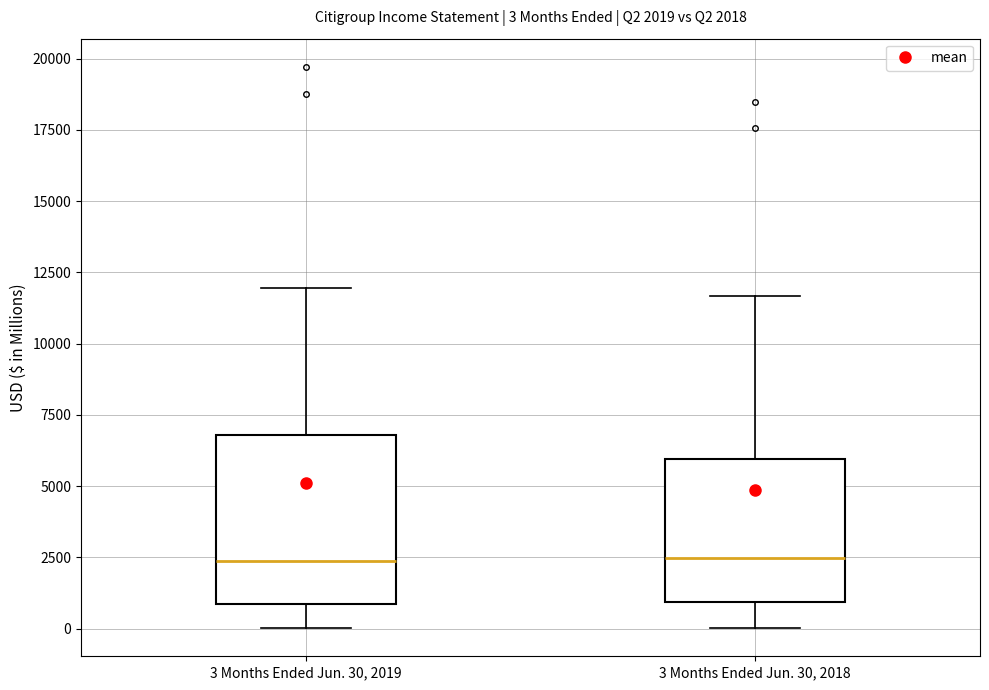

Which box is the tallest, from its lower edge to its upper edge?

3 Months Ended Jun. 30, 2019